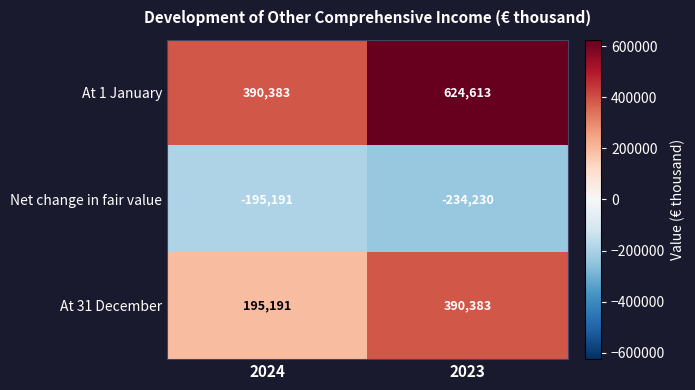

At which label is At 31 December closest to 292787?

2024